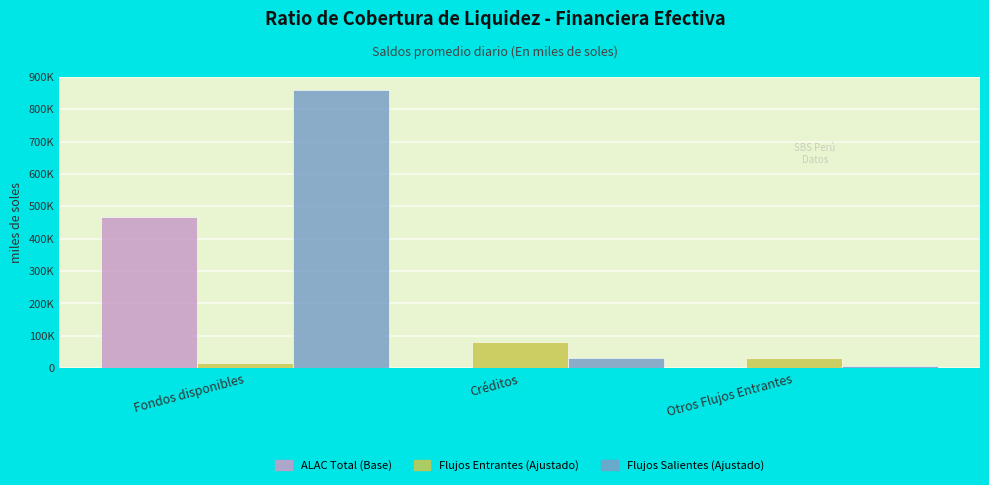

Are the bars grouped side by side (vs. stacked)?

Yes